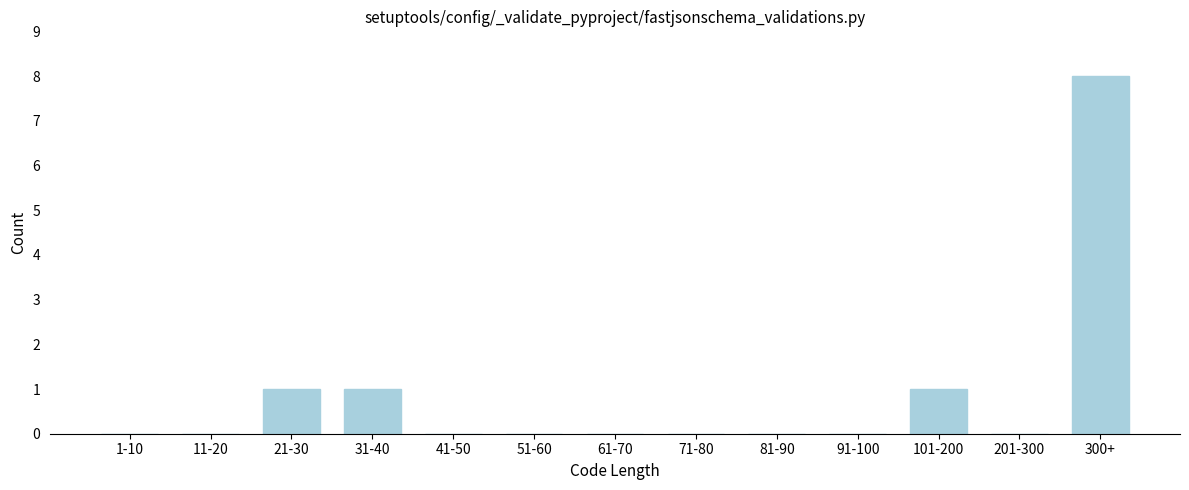

Reading left to right, list all the values displayed in this chart.

1-10=0	11-20=0	21-30=1	31-40=1	41-50=0	51-60=0	61-70=0	71-80=0	81-90=0	91-100=0	101-200=1	201-300=0	300+=8